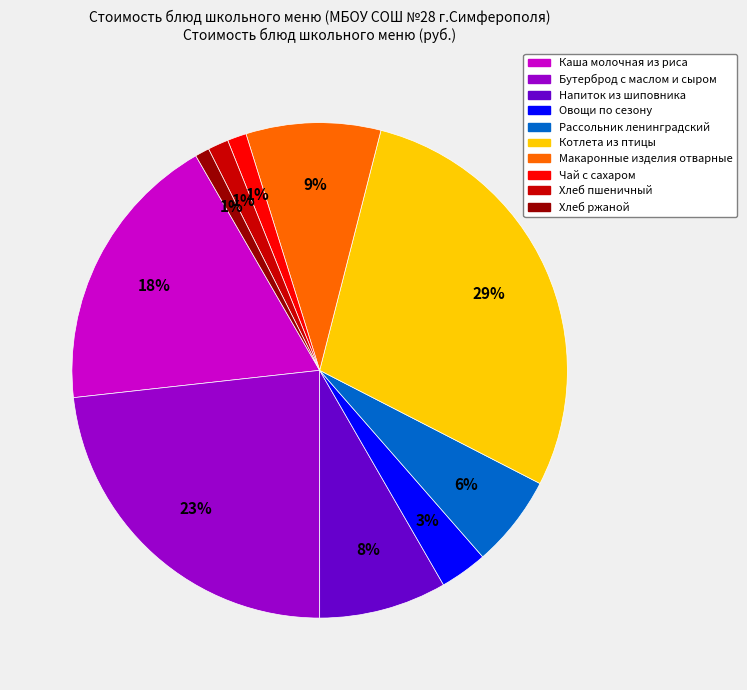

To the nearest percent, what is the difference between the Напиток из шиповника and Хлеб пшеничный slice percentages?

7%